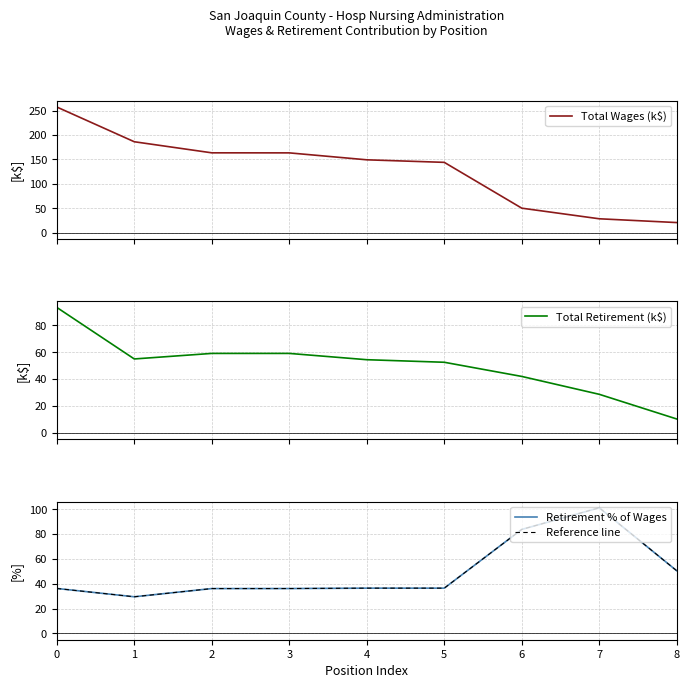

How many intersections are there between Total Wages (k$) and Retirement % of Wages?

1